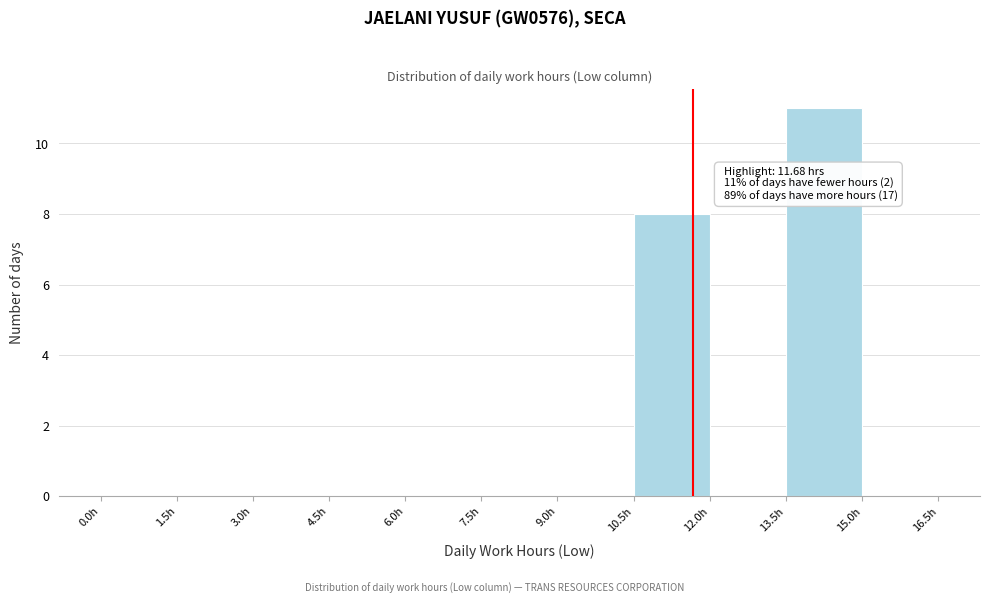

Over which range of the x-axis is the bar tallest?

13.5 to 15.0